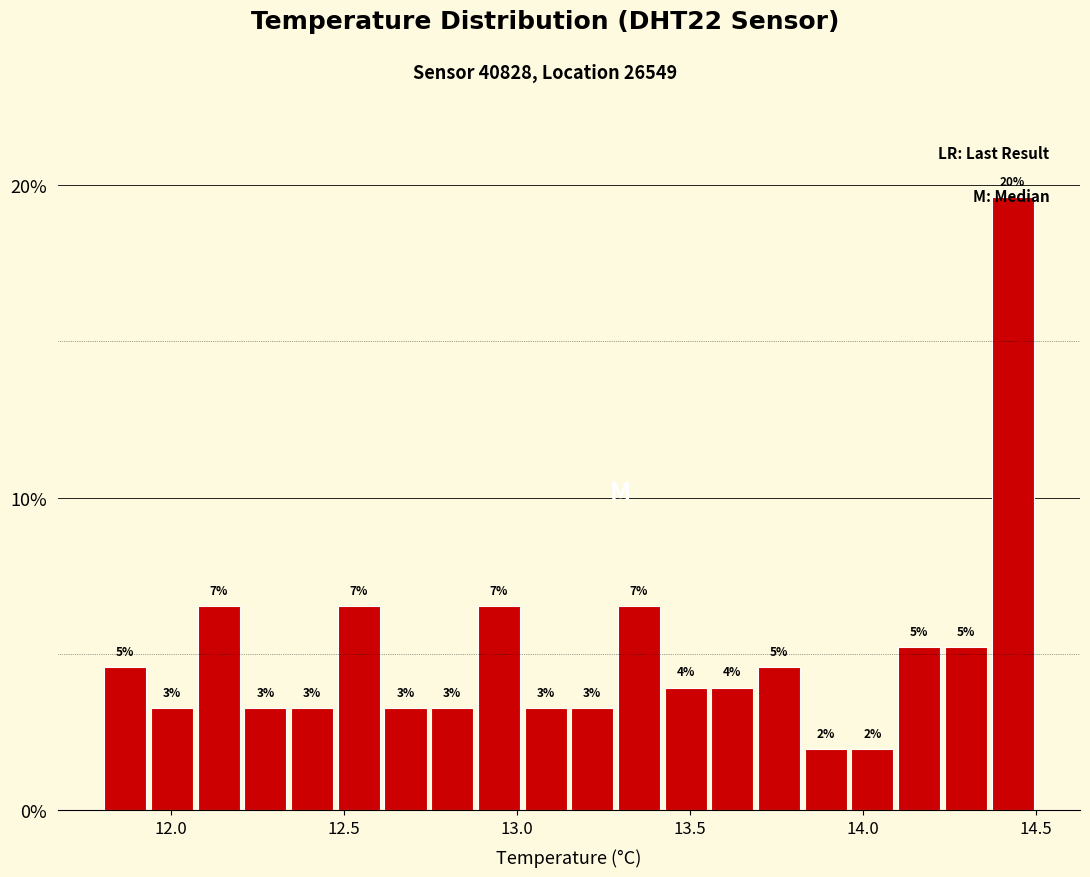

Read against the x-axis, roughly where is the centre of the tallest bar?

14.45